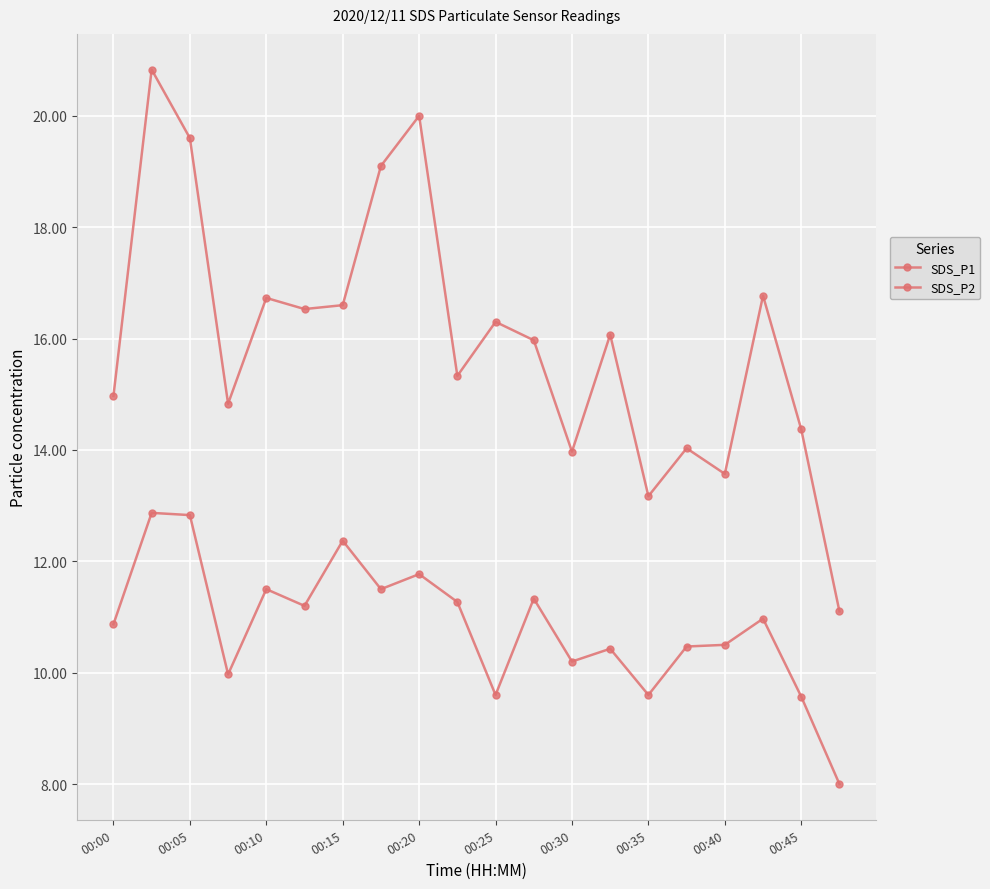

In SDS_P1, how many points are higher than both neighbors (excluding endpoints)?

7